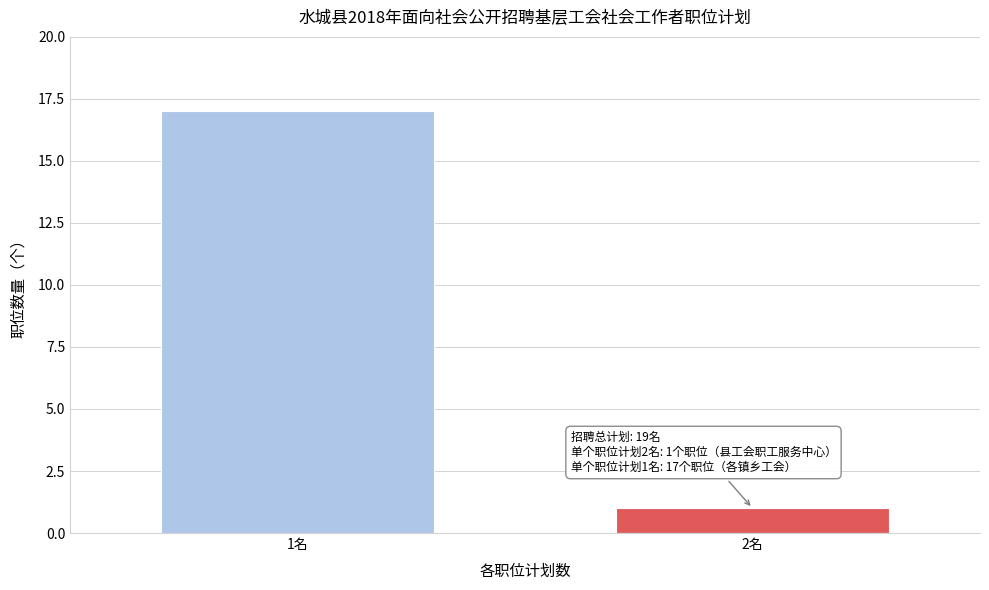

Reading left to right, what are all the values shown in this chart?

1名=17	2名=1